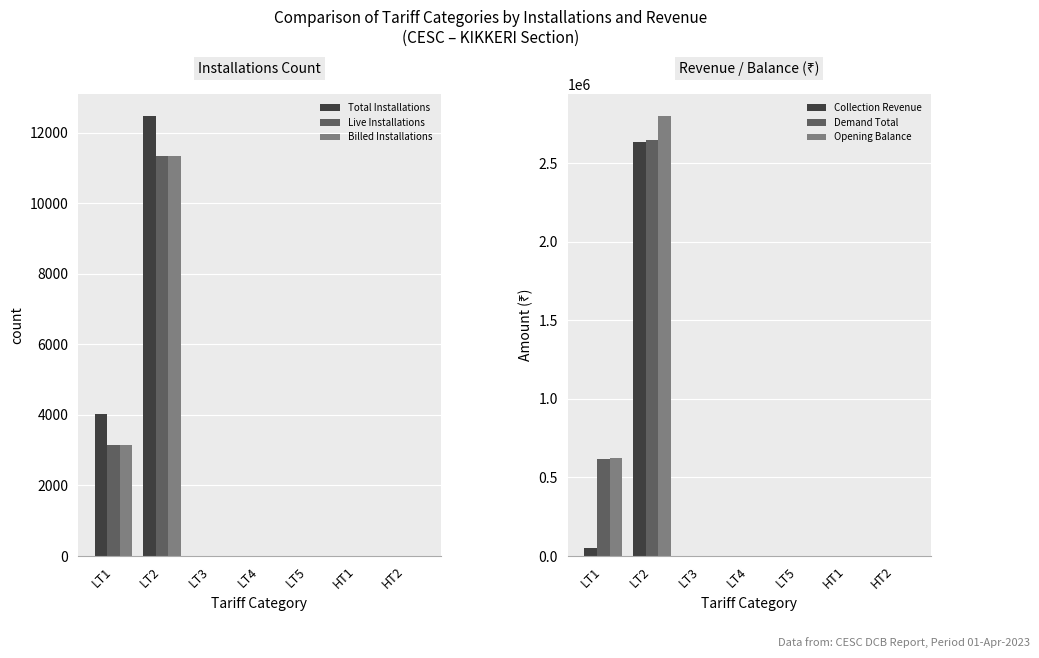

Which category has the lowest value across all series?

LT3